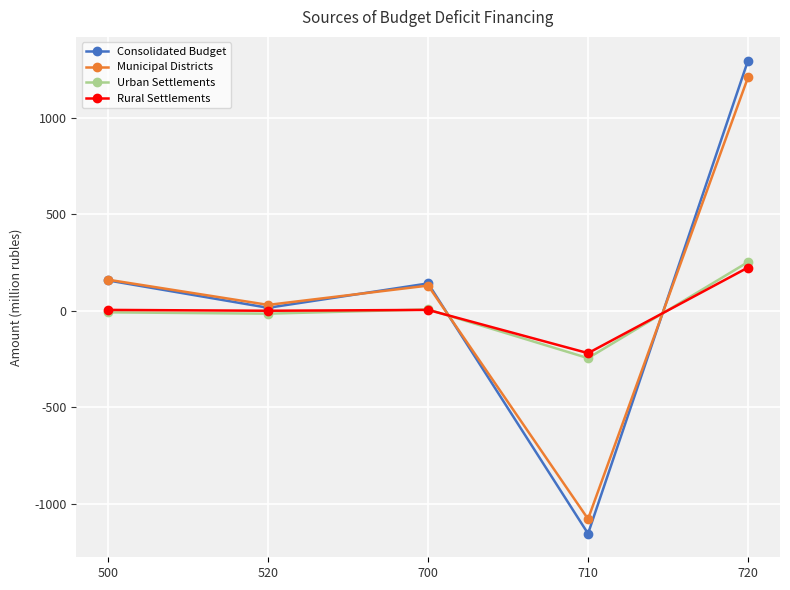

What value does the Rural Settlements series have at 710?

-219.5